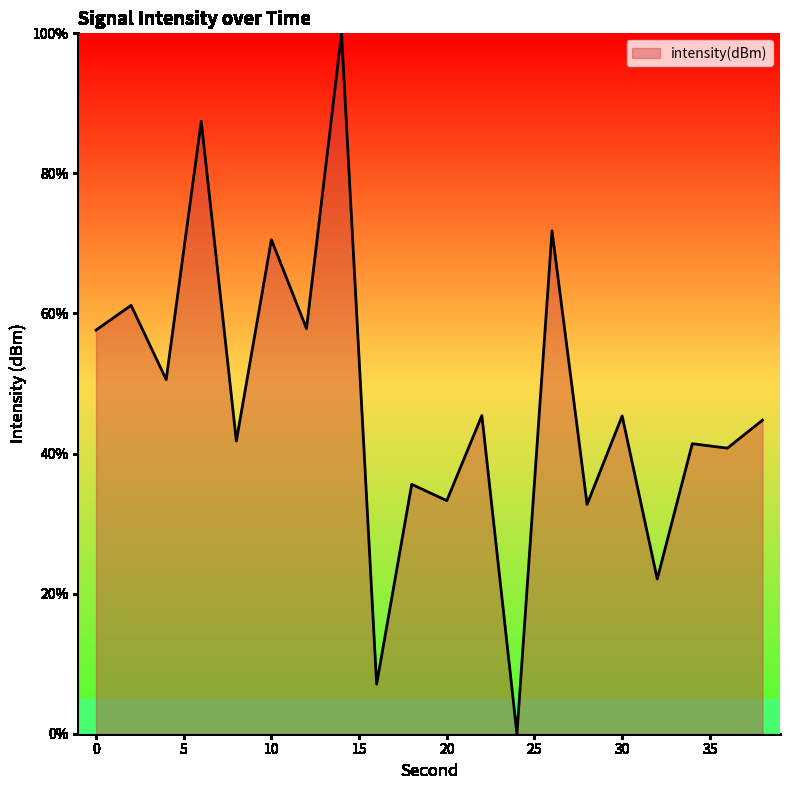

How many categories are shown in the chart?

20